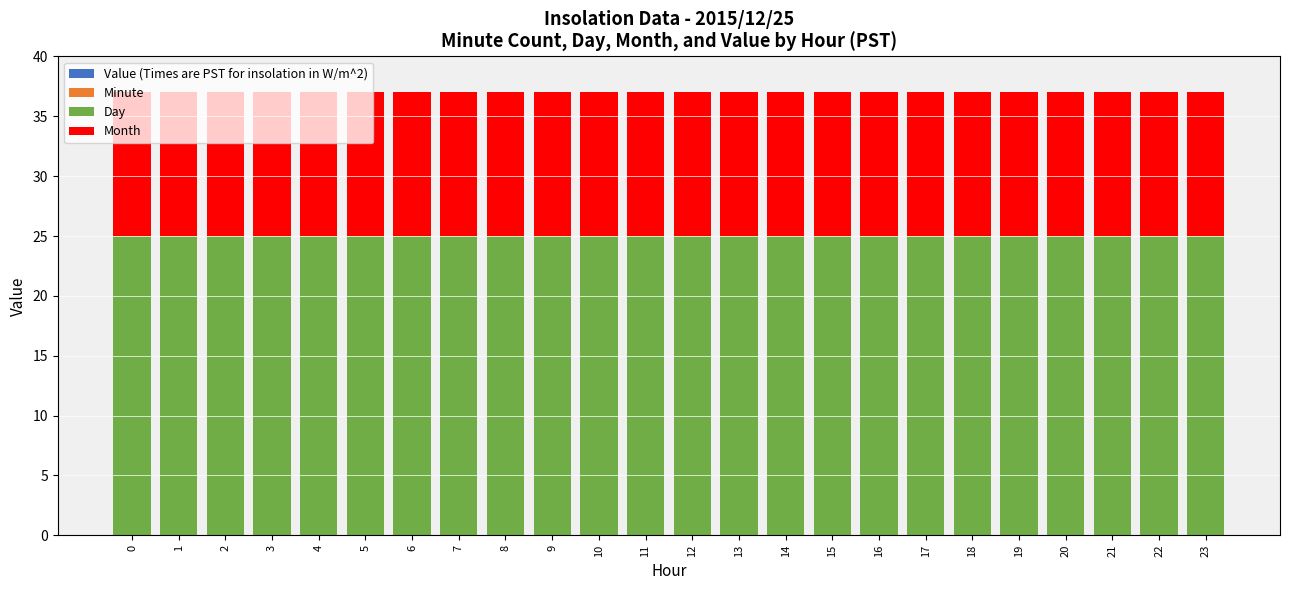

What is the minimum value for Day?

25